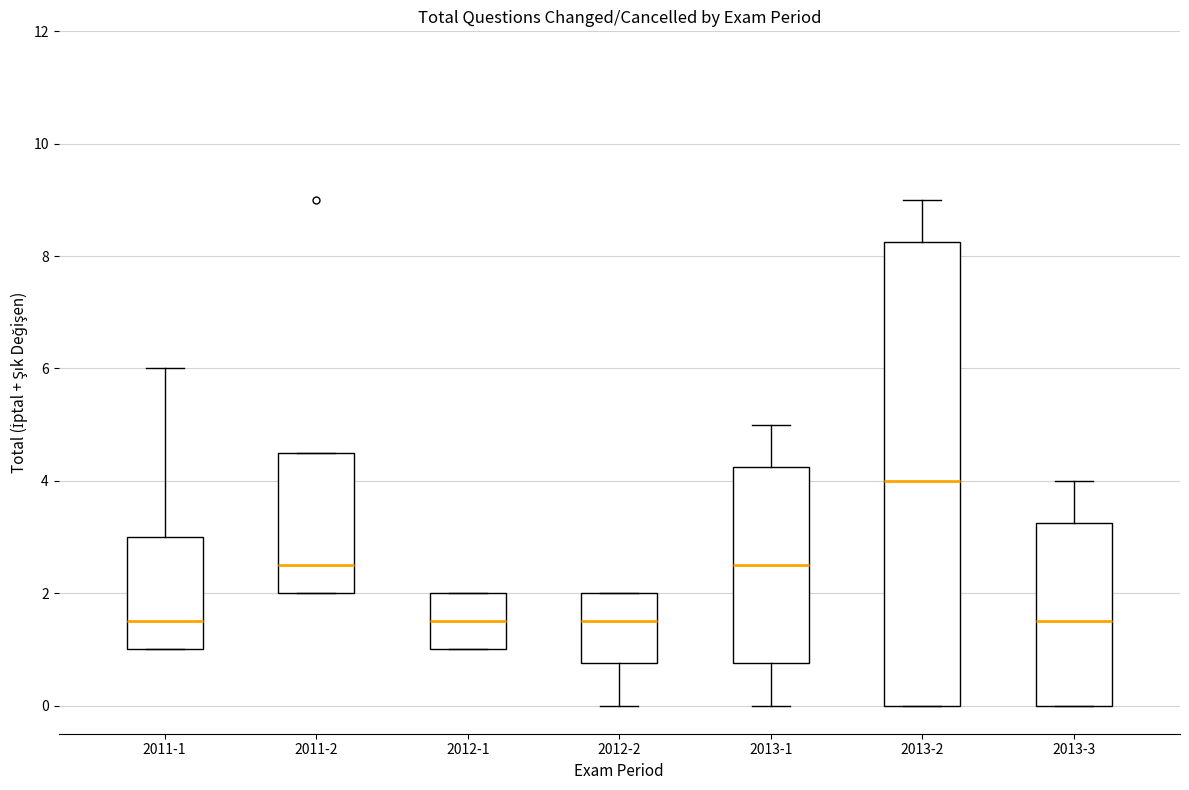

Comparing the boxes themselves (not the whiskers), which one is the tallest?

2013-2